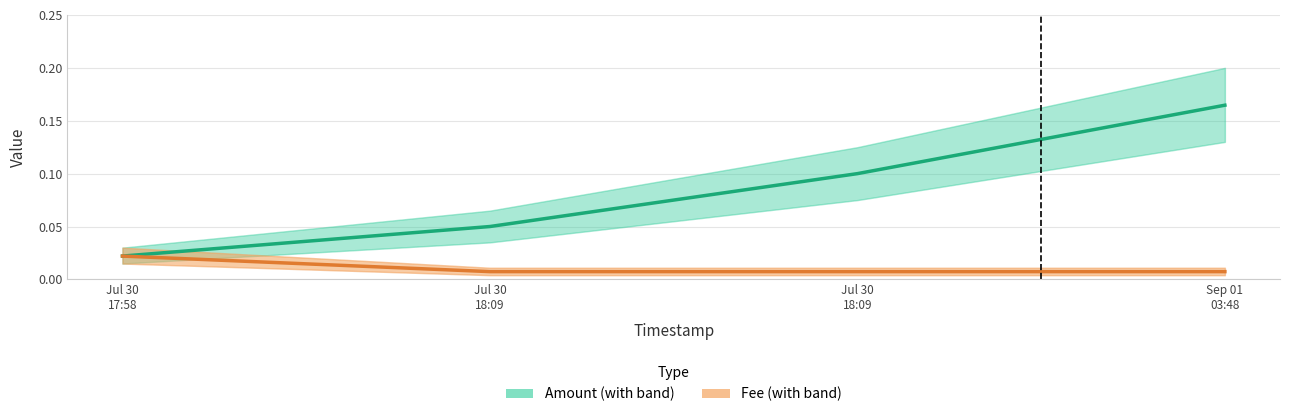

List the series in order of their overall mean, lowest first.

Fee, Amount